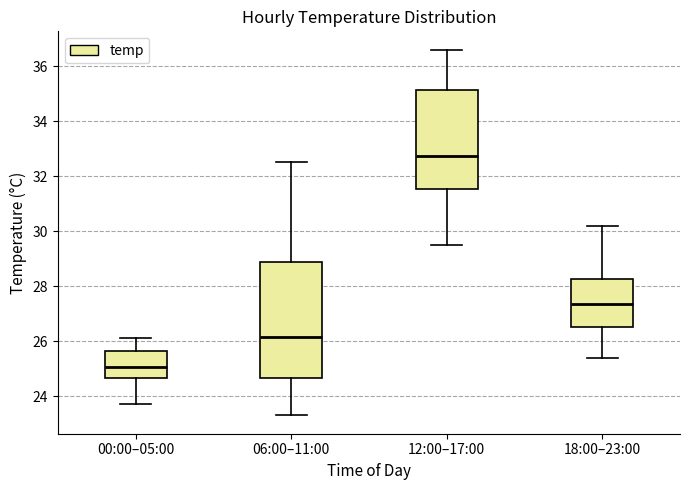

Which box's median line is the highest?

12:00–17:00